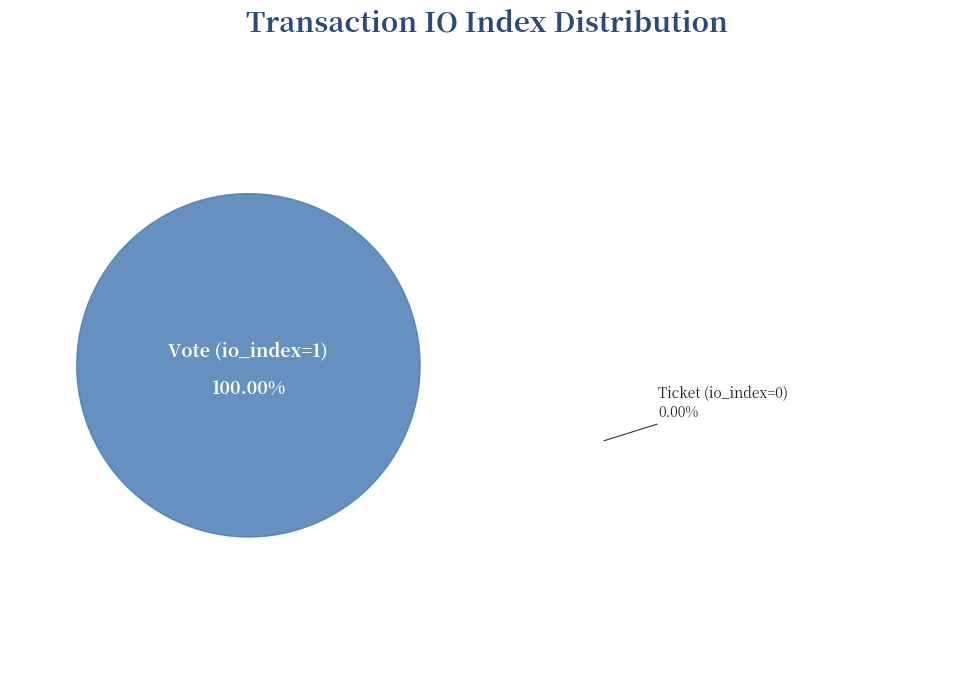

Is the sum of Ticket (io_index=0) and Vote (io_index=1) greater than half?

Yes